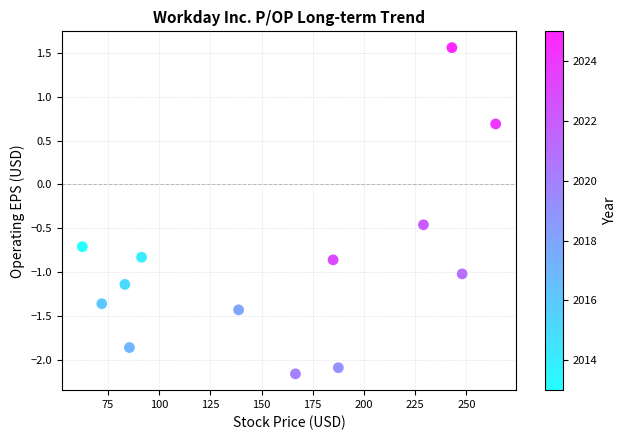

What Y value in the scatter plot is closest to 0?

-0.5